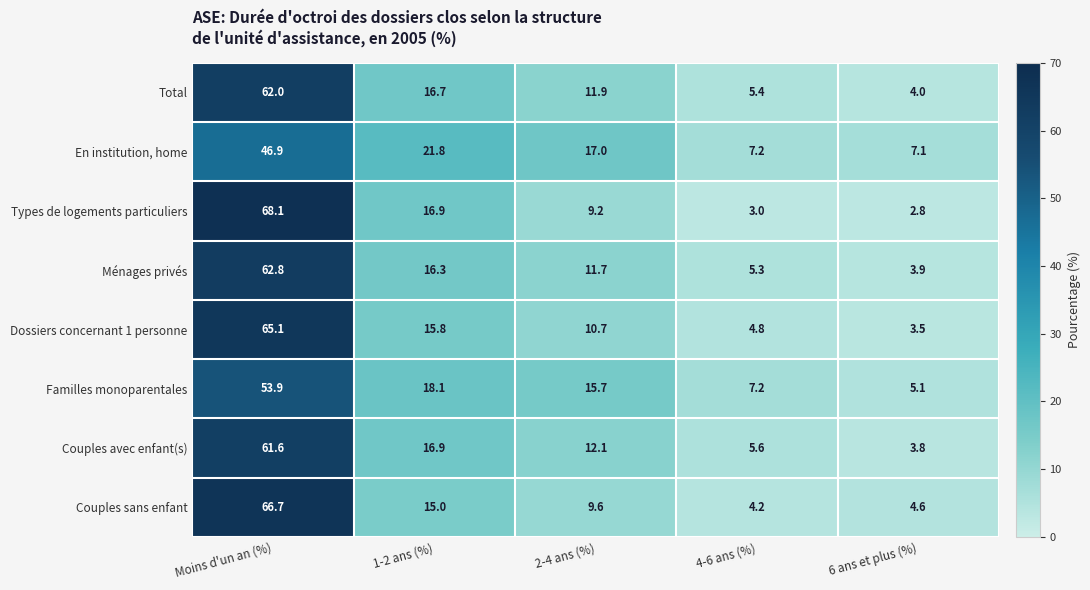

What is the difference between the Types de logements particuliers values at Moins d'un an (%) and 6 ans et plus (%)?

65.3